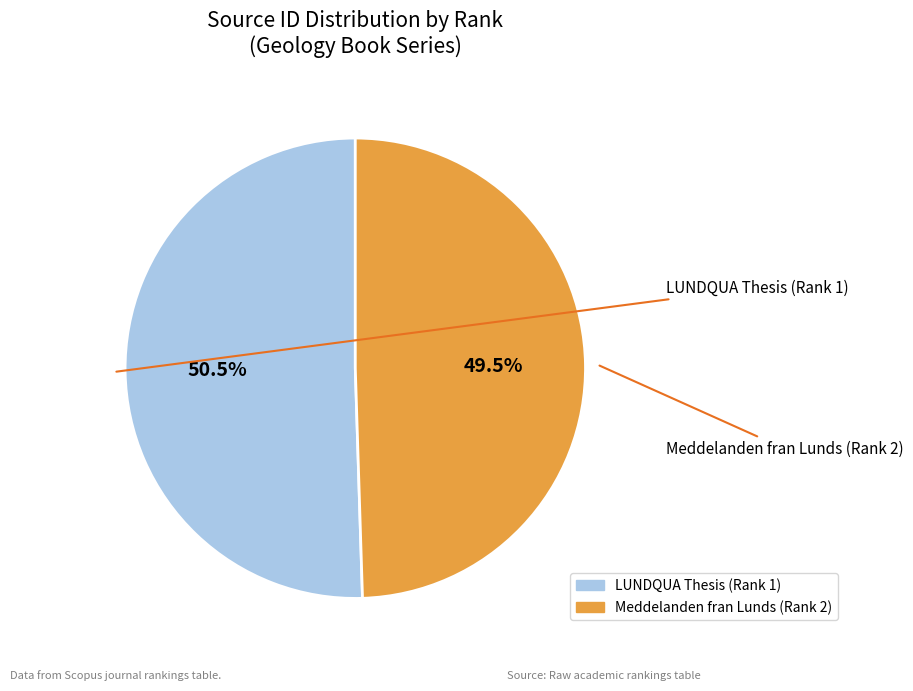

Does any single category account for the majority?

Yes